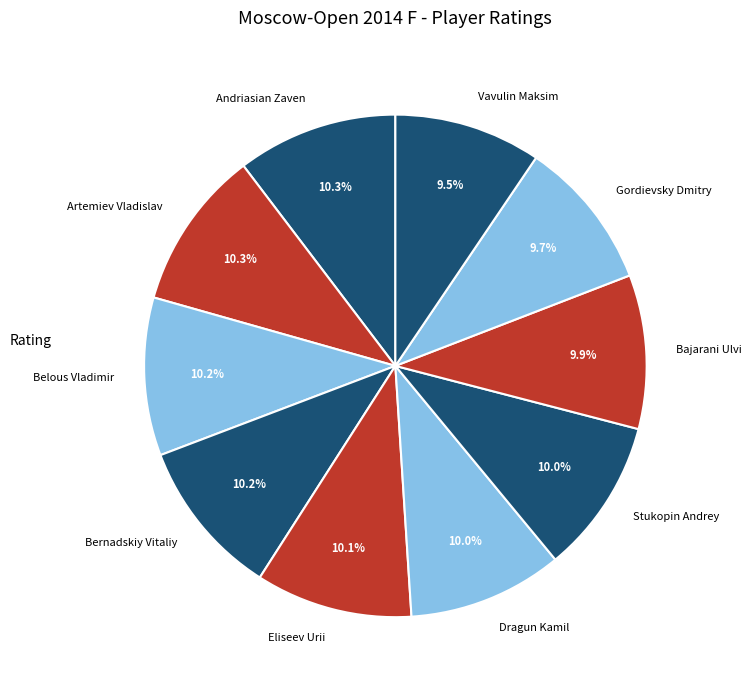

Is Belous Vladimir the majority of the pie?

No